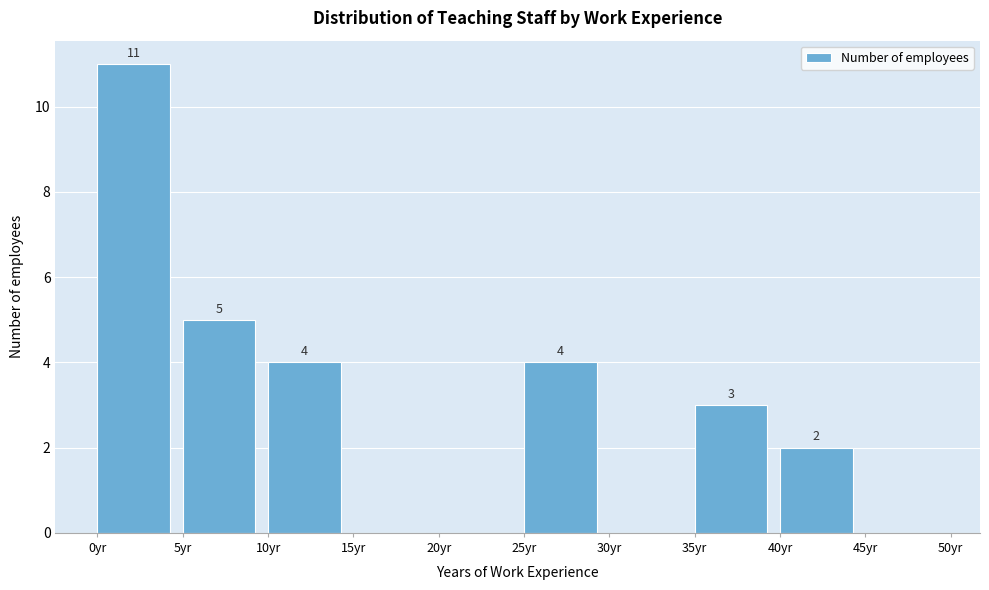

Over which range of the x-axis is the bar tallest?

0 to 5